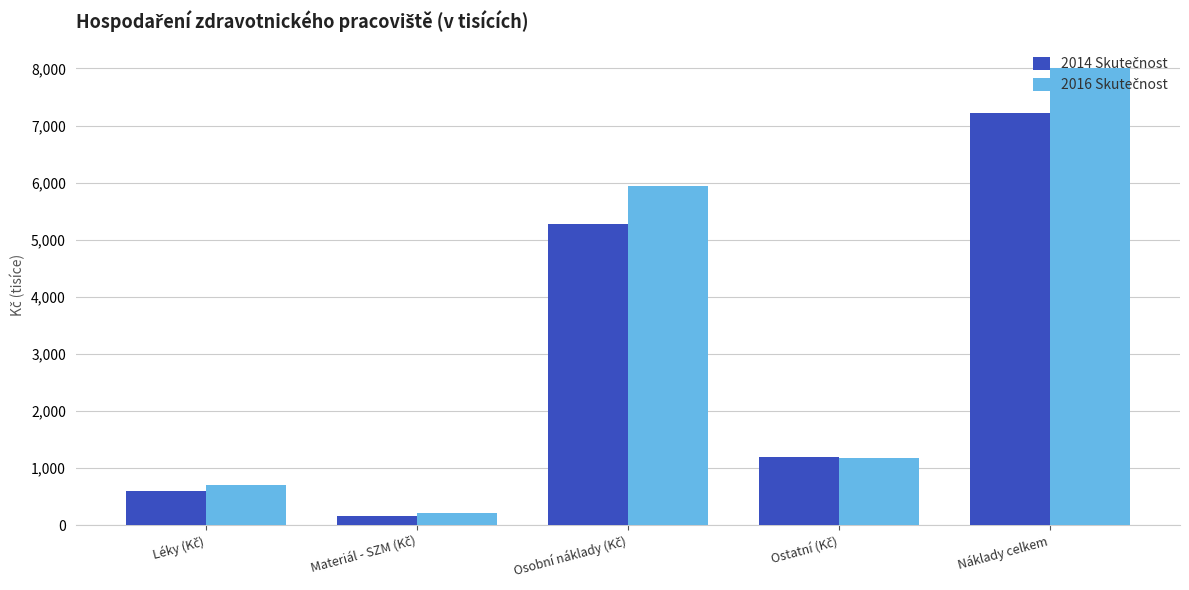

What is the maximum value shown in the chart?

8017.3